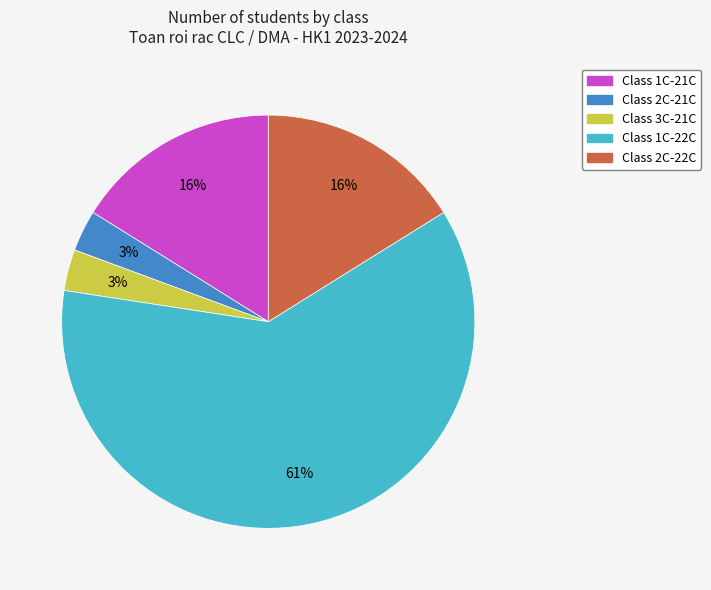

Is there a majority slice in this chart?

Yes